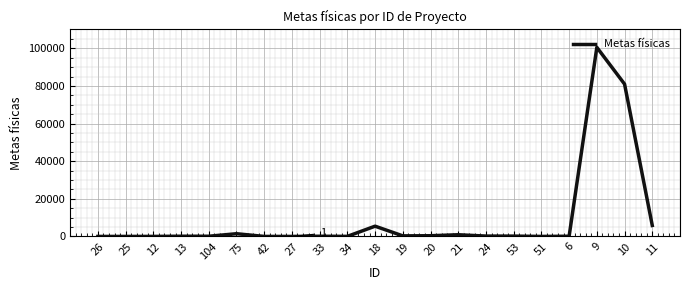

What is the maximum value shown in the chart?

100500